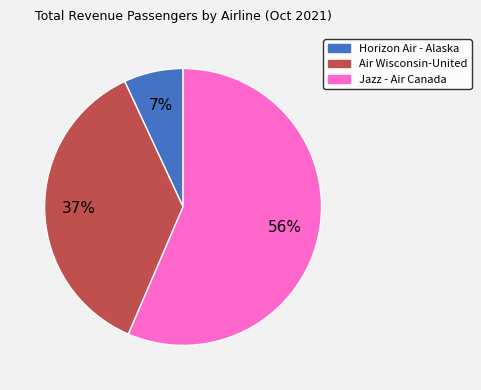

True or false: Jazz - Air Canada accounts for 47% of the total.

False